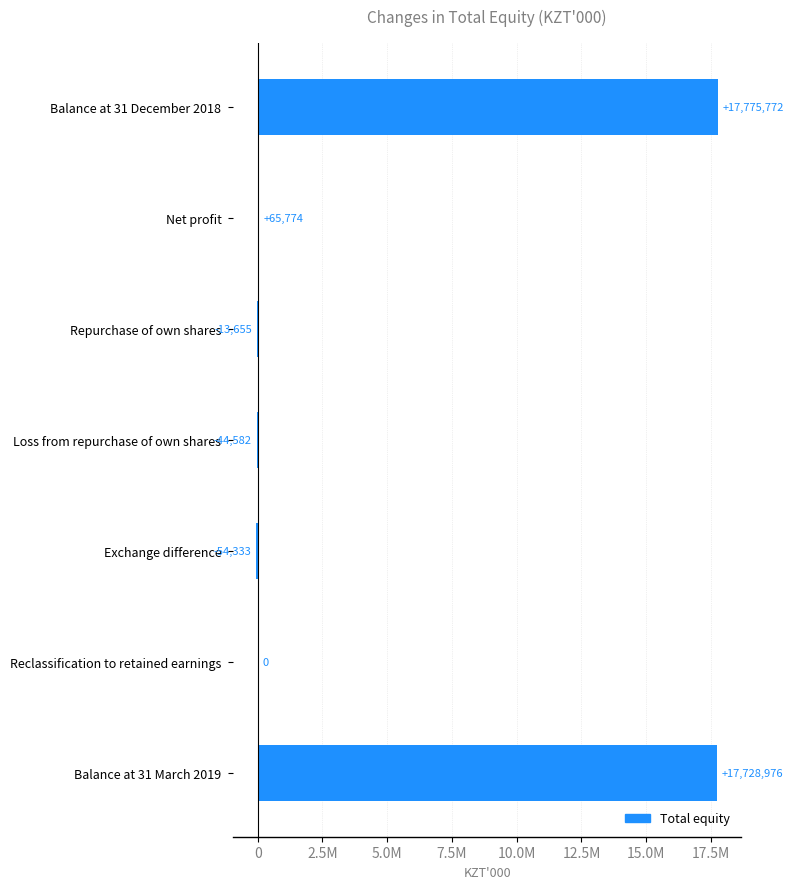

Are the bars horizontal?

Yes